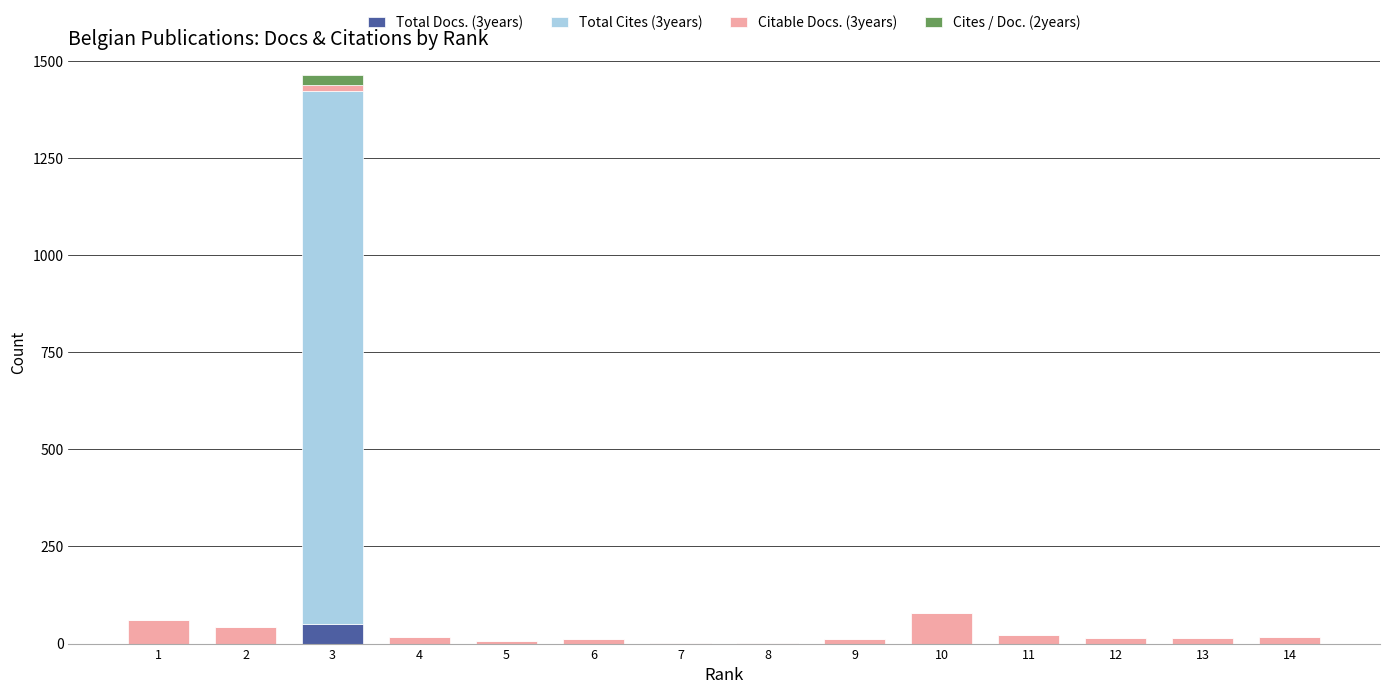

At which category is the sum across all series the highest?

3